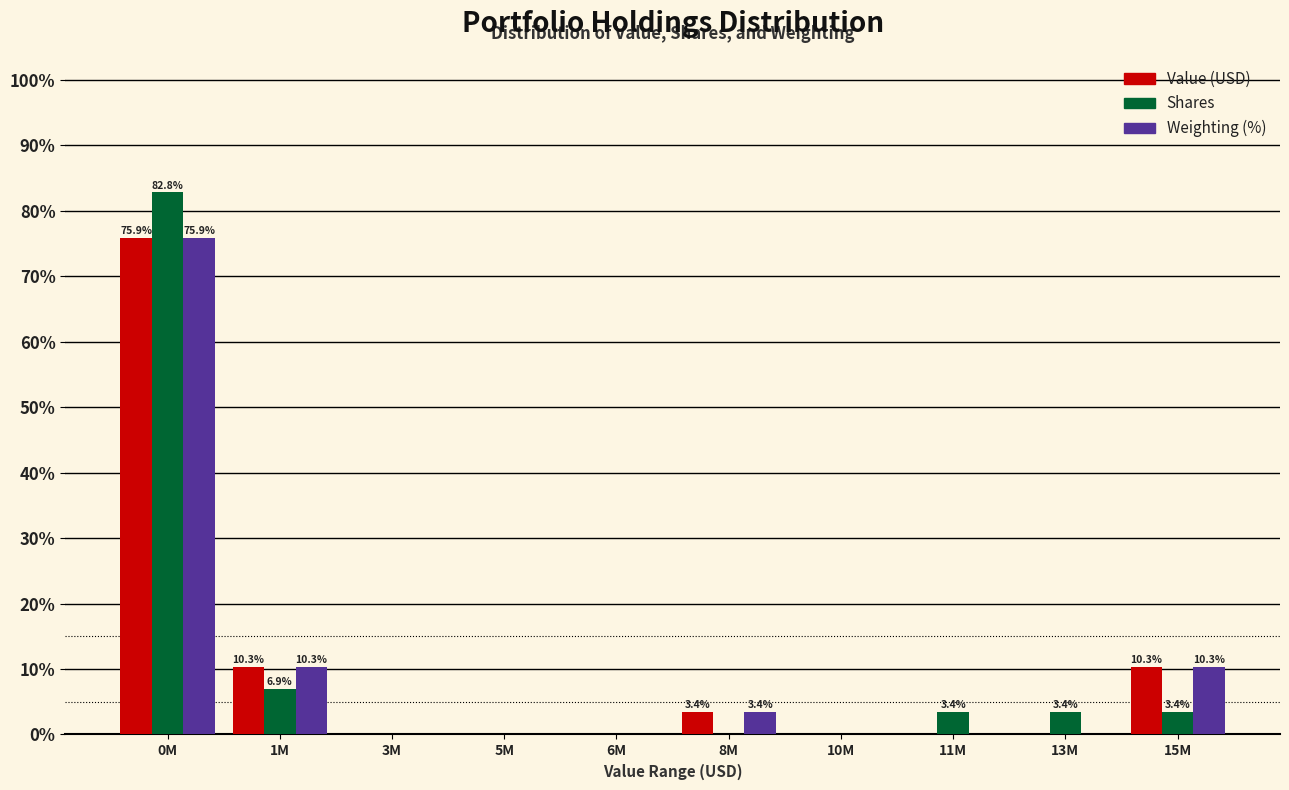

Reading left to right, list all the values displayed in this chart.

Value: 0M=75.9	1M=10.3	3M=0.0	5M=0.0	6M=0.0	8M=3.4	10M=0.0	11M=0.0	13M=0.0	15M=10.3
Shares: 0M=82.8	1M=6.9	3M=0.0	5M=0.0	6M=0.0	8M=0.0	10M=0.0	11M=3.4	13M=3.4	15M=3.4
Weighting: 0M=75.9	1M=10.3	3M=0.0	5M=0.0	6M=0.0	8M=3.4	10M=0.0	11M=0.0	13M=0.0	15M=10.3